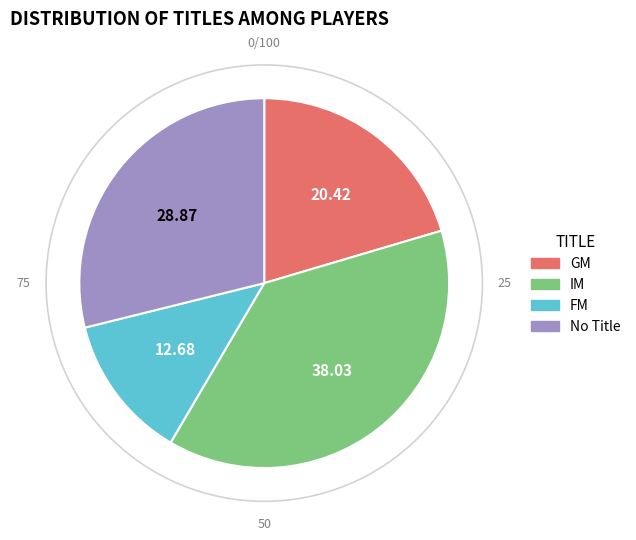

Which slice is the largest?

IM